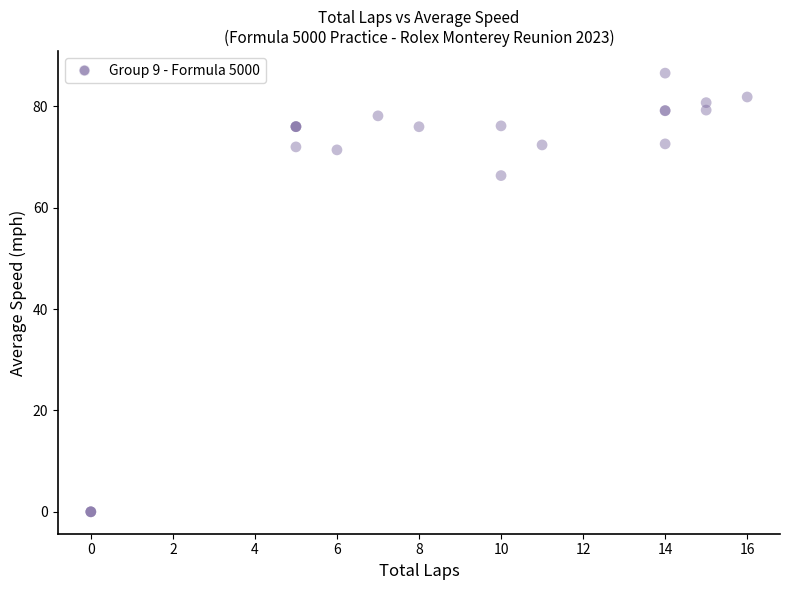

What Y value in the scatter plot is closest to 43?

66.3